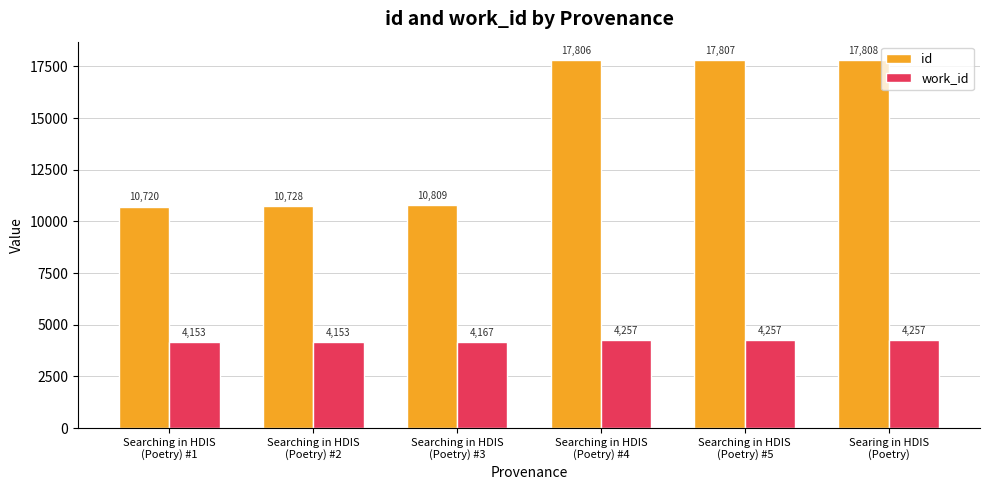

The value of work_id at Searching in HDIS
(Poetry) #3 is 4167. True or false?

True